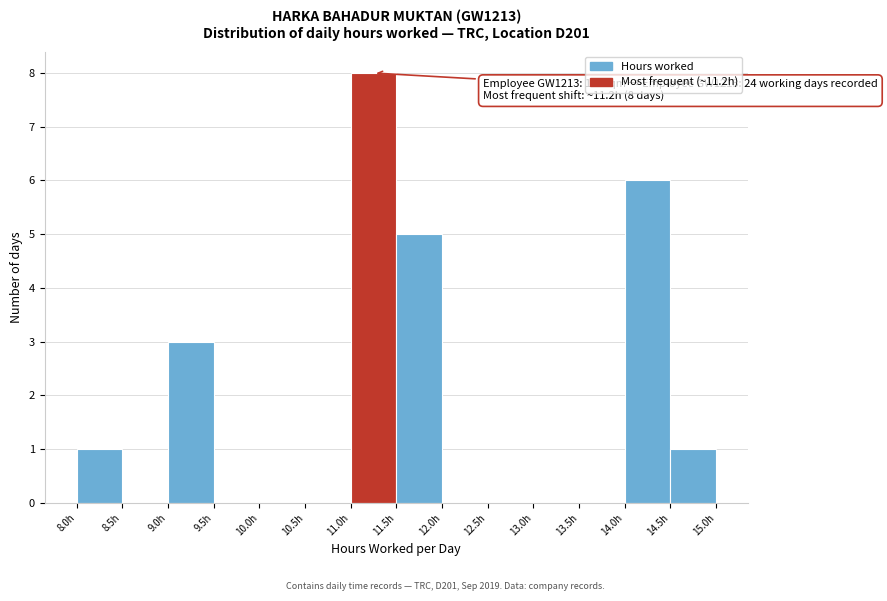

Which range on the x-axis has the tallest bar?

11.0 to 11.5